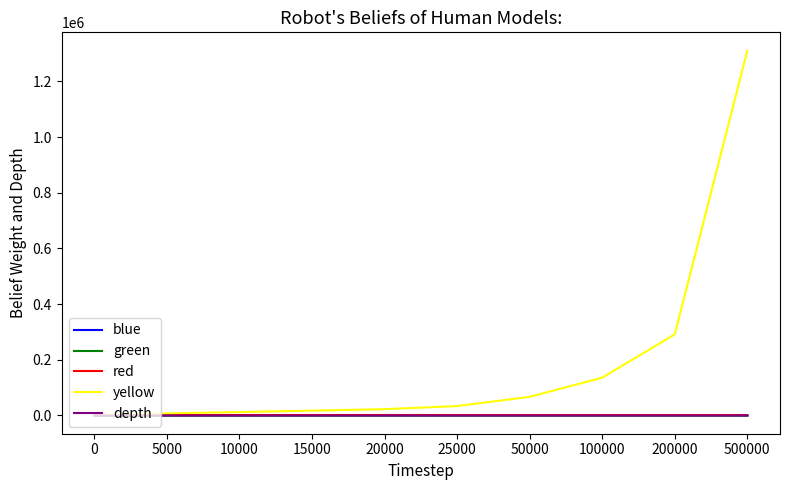

How many intersections are there between red and depth?

1